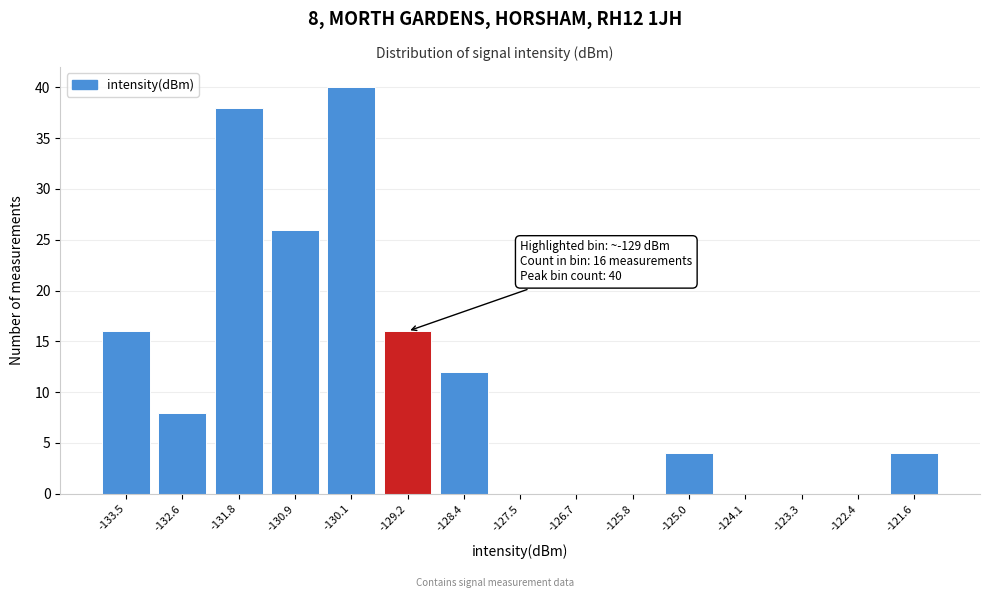

Reading left to right, transcribe all the data shown in this chart.

-133.5=16	-132.6=8	-131.8=38	-130.9=26	-130.1=40	-129.2=16	-128.4=12	-127.5=0	-126.7=0	-125.8=0	-125.0=4	-124.1=0	-123.3=0	-122.4=0	-121.6=4